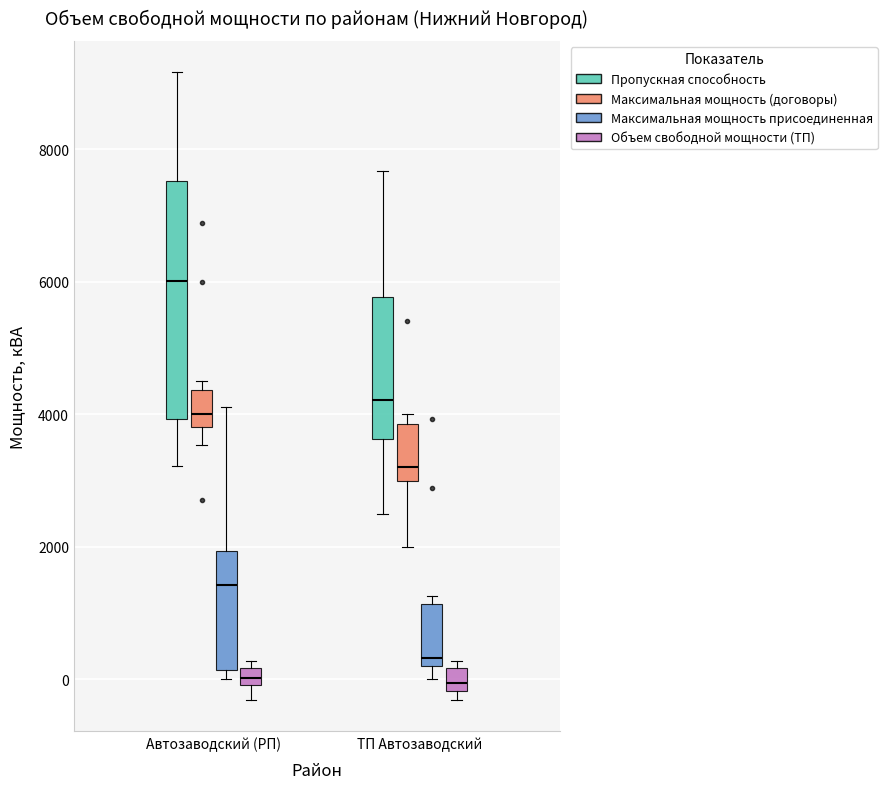

Comparing the boxes themselves (not the whiskers), which one is the tallest?

Автозаводский (РП) (Пропускная способность)